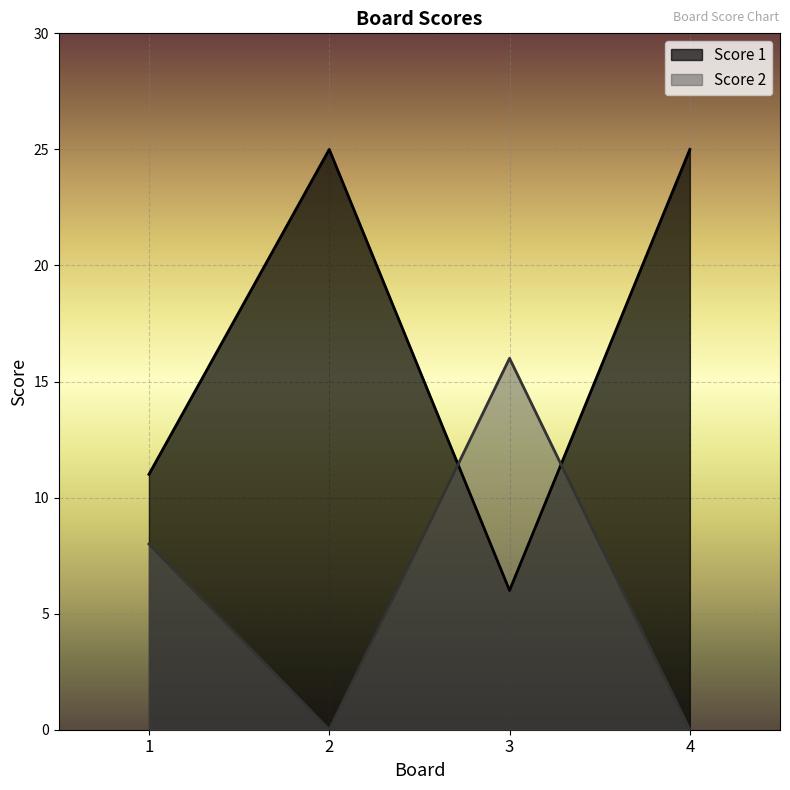

Between 2 and 1, which is larger?

2